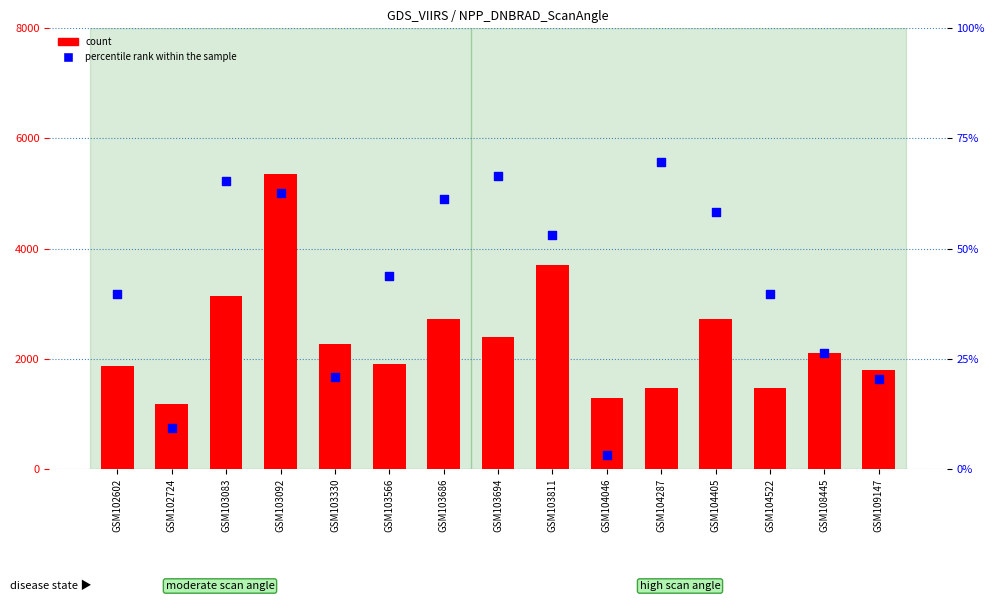

Which series has the largest Y range (max minus min)?

percentile rank within the sample